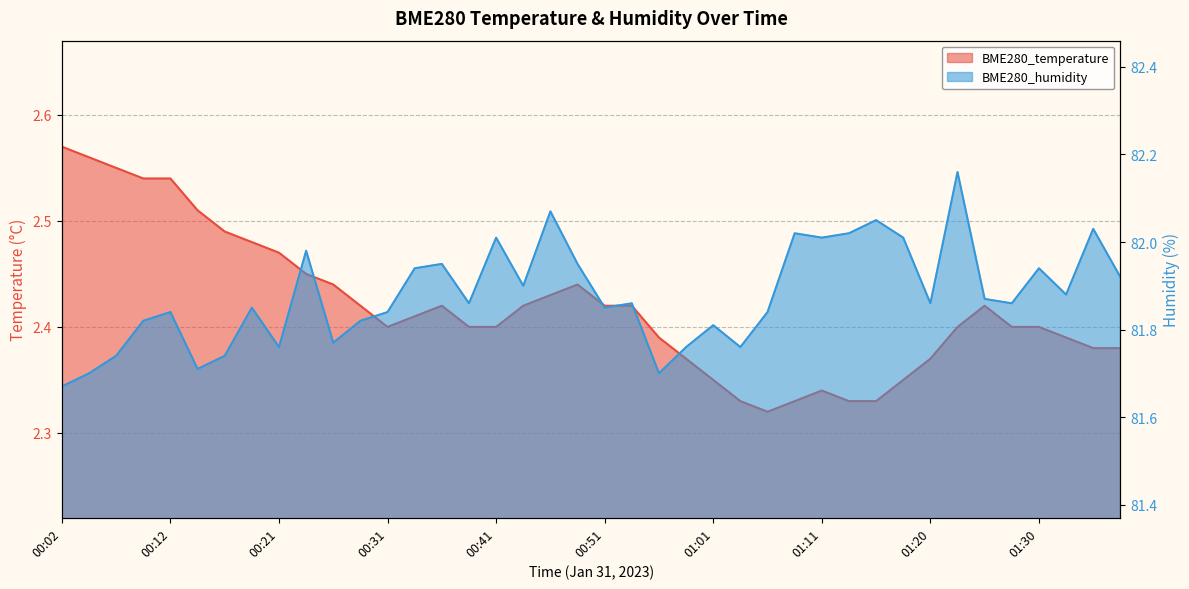

Where is BME280_humidity nearest to the value 81?

00:02